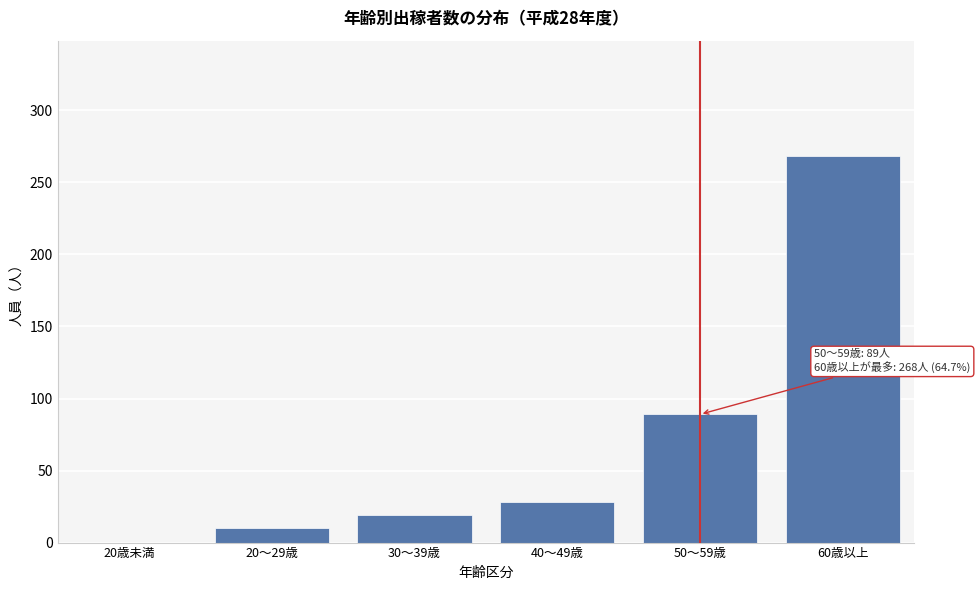

Reading left to right, list all the values displayed in this chart.

20歳未満=0	20～29歳=10	30～39歳=19	40～49歳=28	50～59歳=89	60歳以上=268